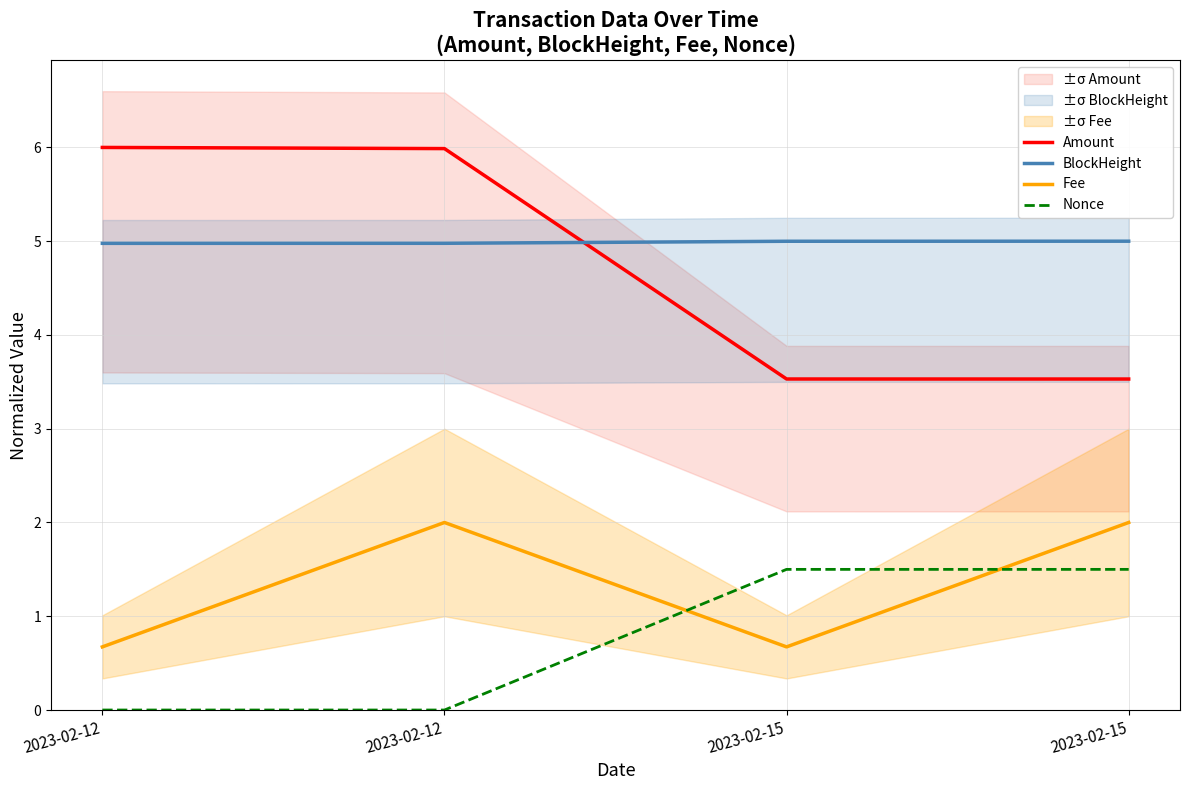

What is the highest value of the Fee series?

2.0